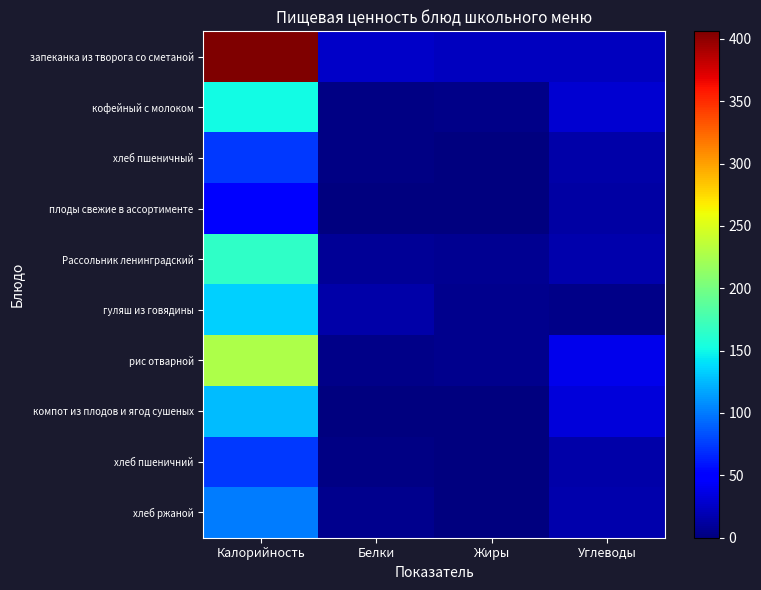

Which category has the highest value across all series?

Калорийность